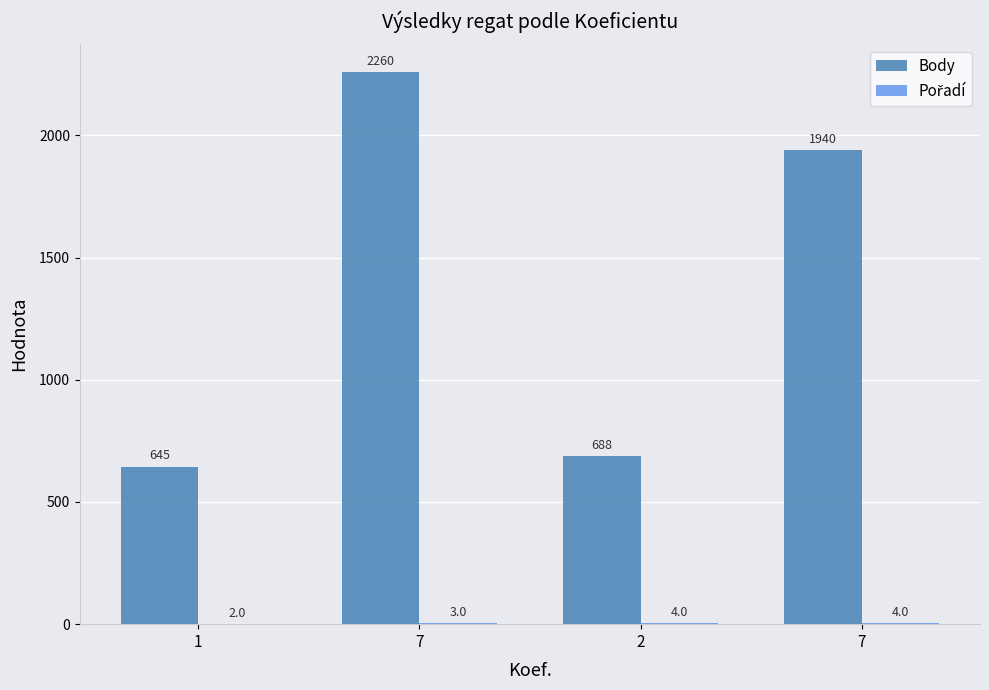

Is it true that Pořadí equals 3 at 7?

True